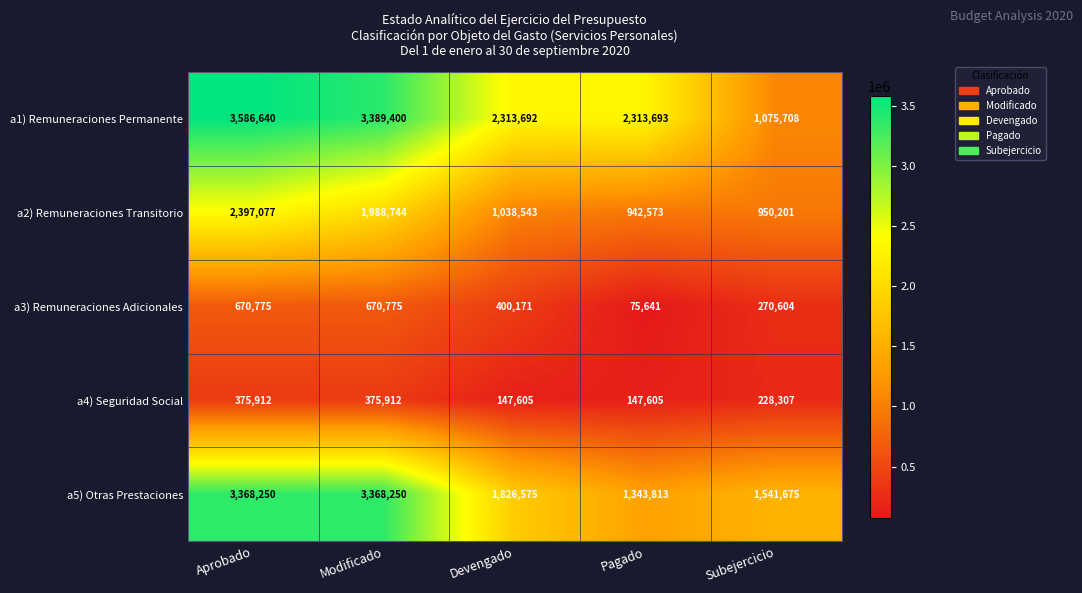

What is the total value across all series at Aprobado?

10398654